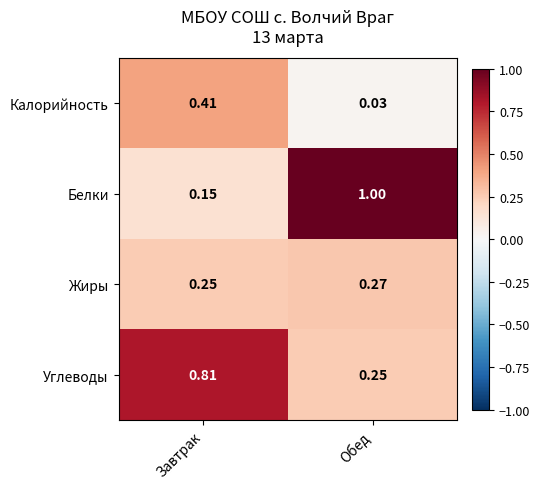

List the series in order of their peak value, highest first.

Белки, Углеводы, Калорийность, Жиры